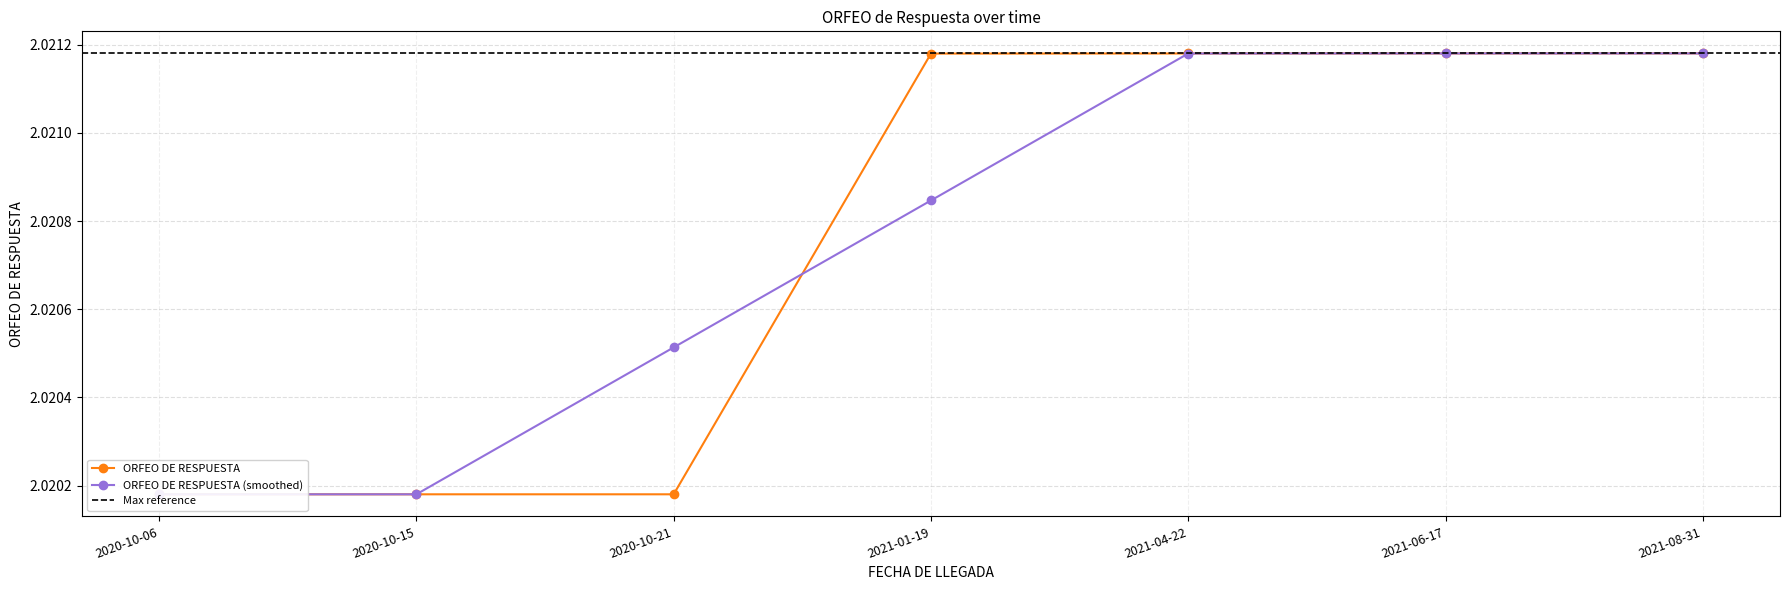

Does the chart have visible grid lines?

Yes